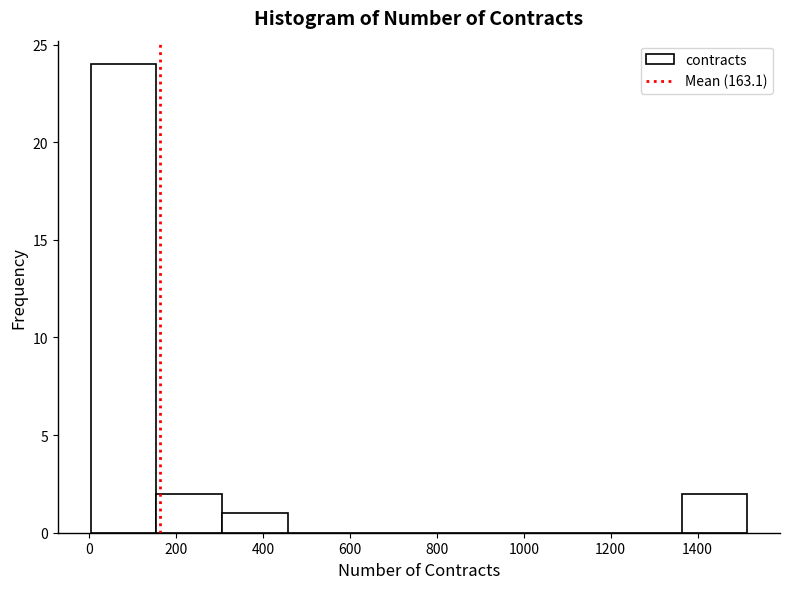

Reading left to right, transcribe this chart: for each bar, give the range it covers on the x-axis and its height. Neither the bar edges nor the heights are printed on the chart, so give them approximately, as read against the axes.

0 to 160: 24
160 to 300: 2
300 to 460: 1
460 to 600: 0
600 to 760: 0
760 to 900: 0
900 to 1060: 0
1060 to 1220: 0
1220 to 1360: 0
1360 to 1520: 2